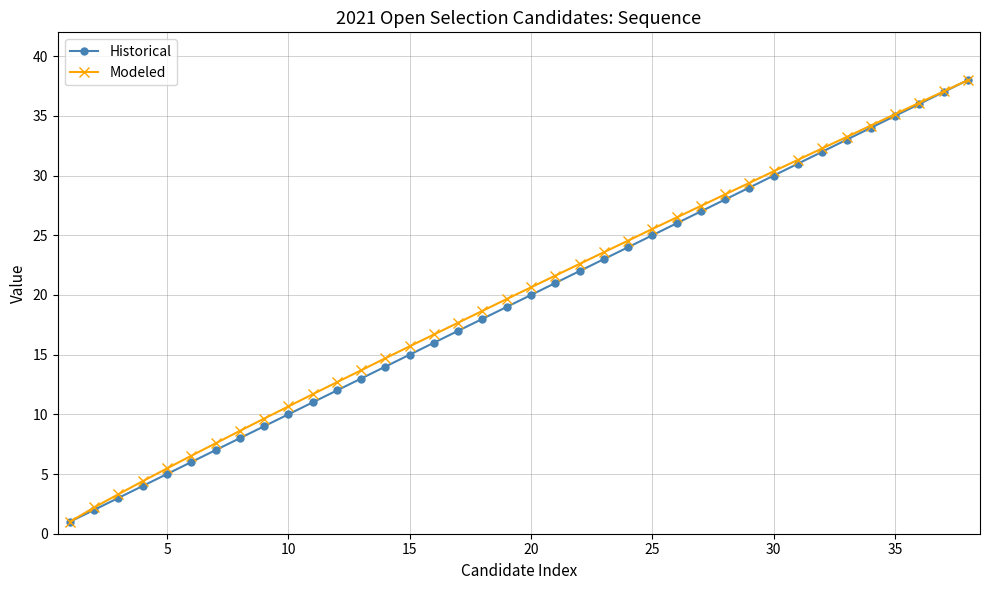

What is the maximum value shown in the chart?

38.0